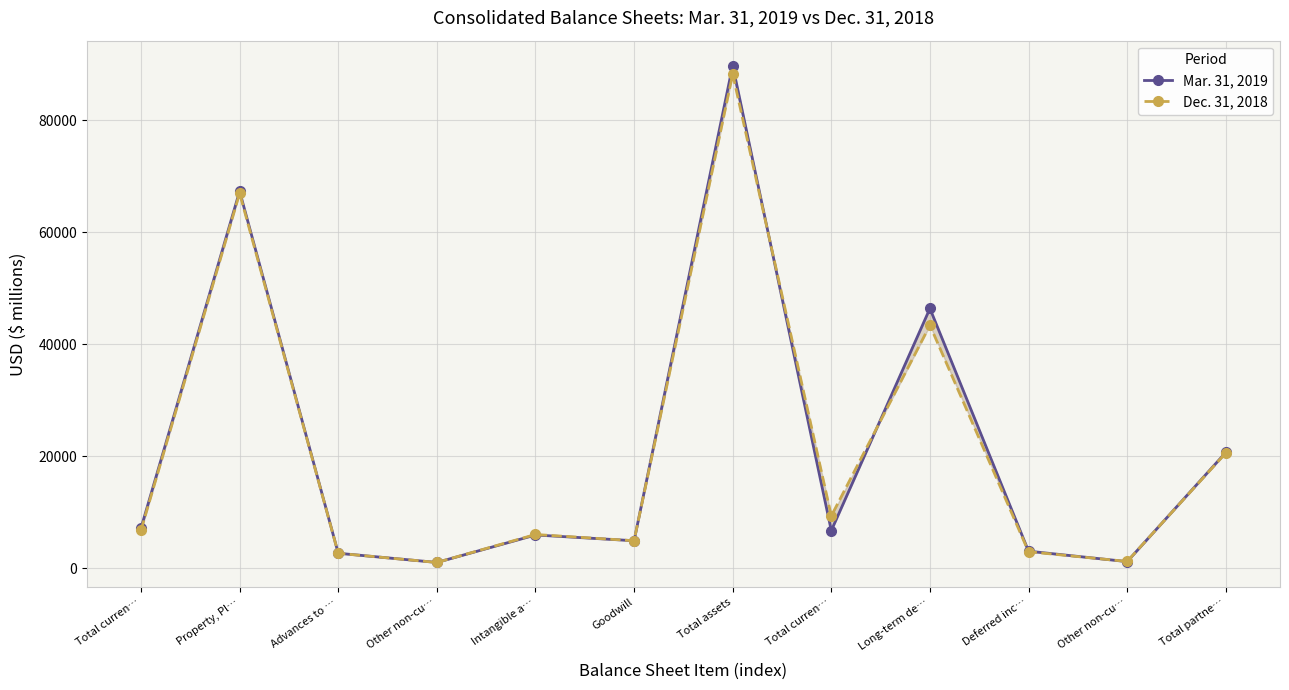

Where is Dec. 31, 2018 nearest to the value 44626?

Long-term de…